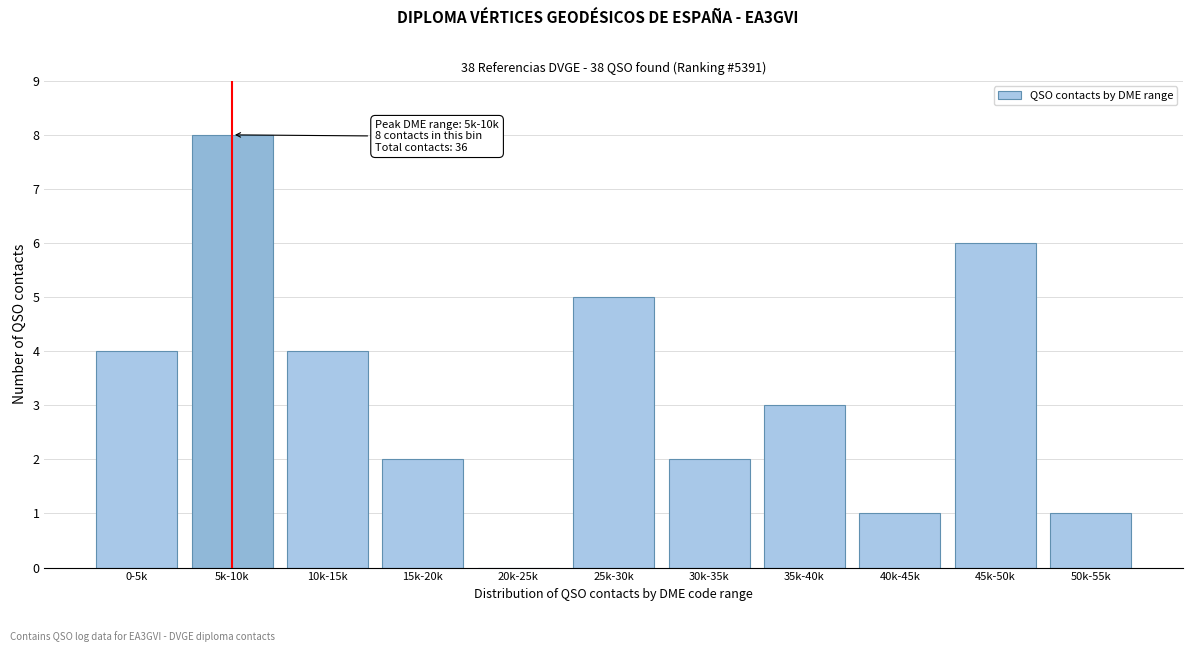

Reading left to right, transcribe all the data shown in this chart.

0-5k=4	5k-10k=8	10k-15k=4	15k-20k=2	20k-25k=0	25k-30k=5	30k-35k=2	35k-40k=3	40k-45k=1	45k-50k=6	50k-55k=1